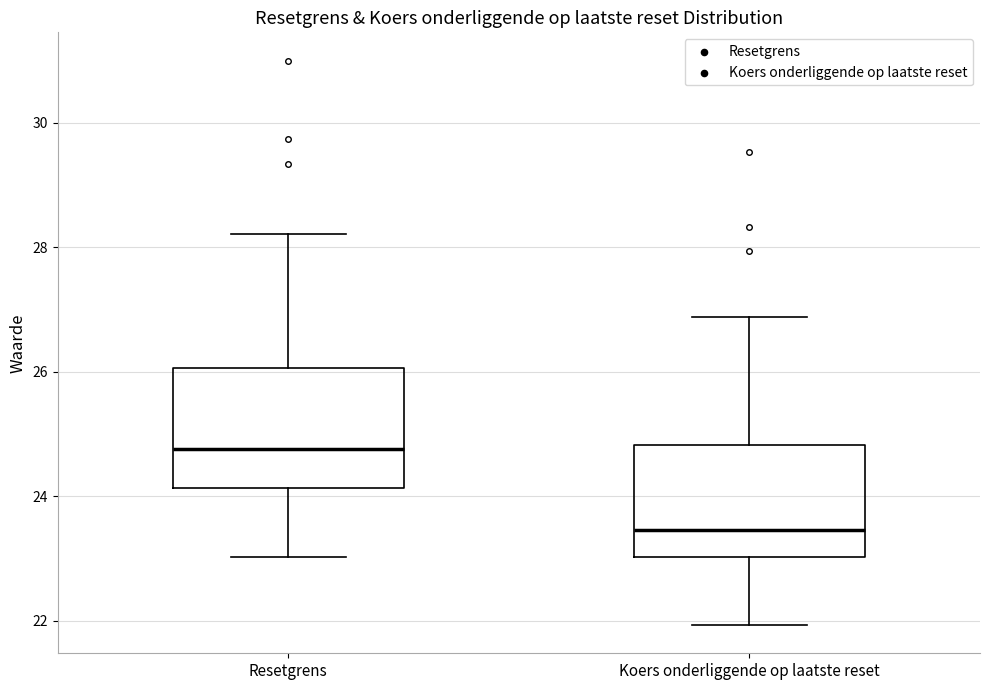

Which box has the highest median line?

Resetgrens